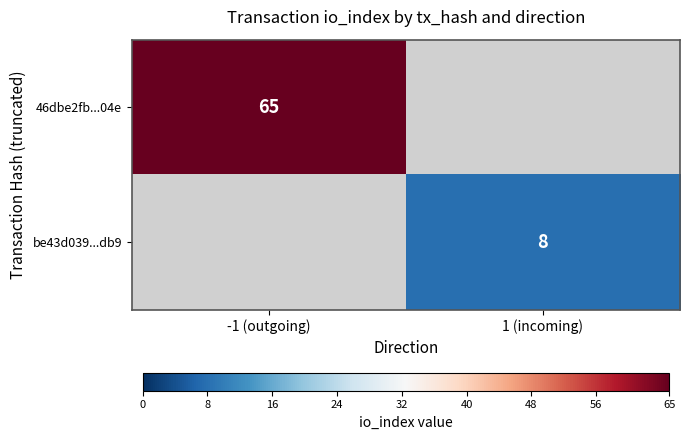

True or false: 46dbe2fb...04e has a value of 15 at -1 (outgoing).

False